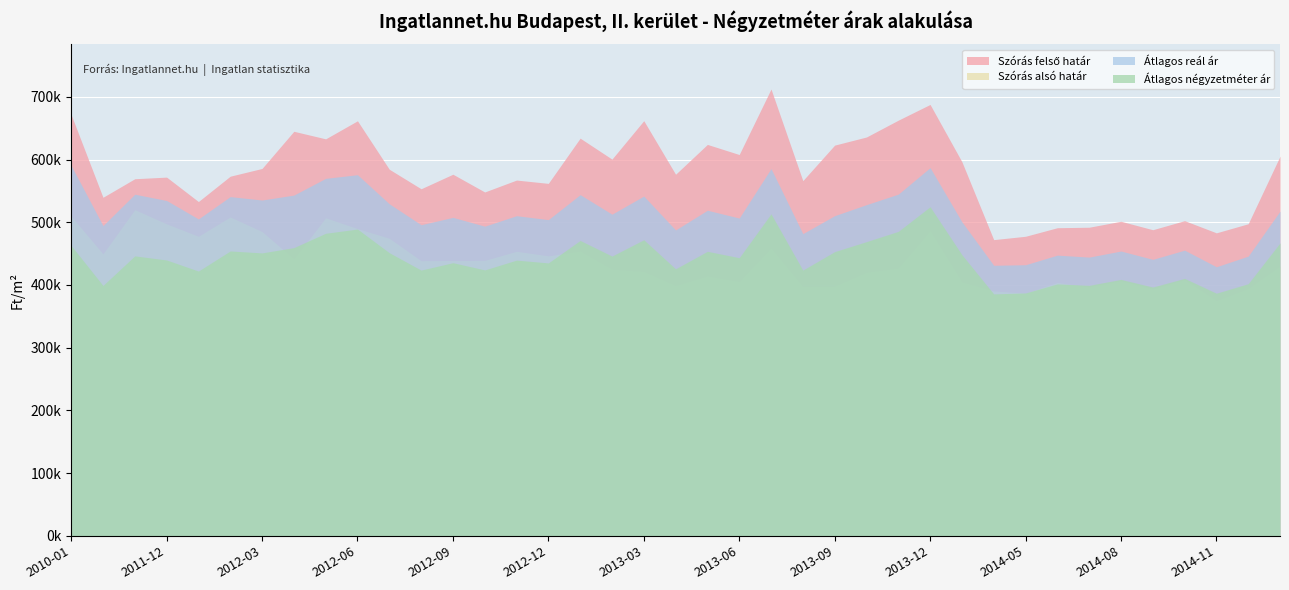

How many lines are shown in the chart?

4